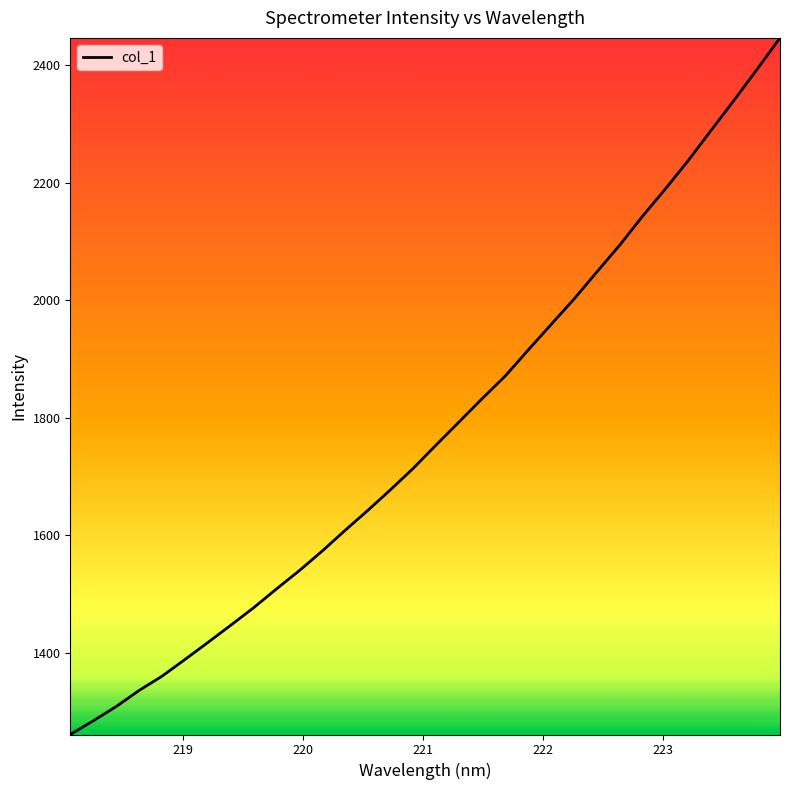

What is the greatest value displayed?

2446.7